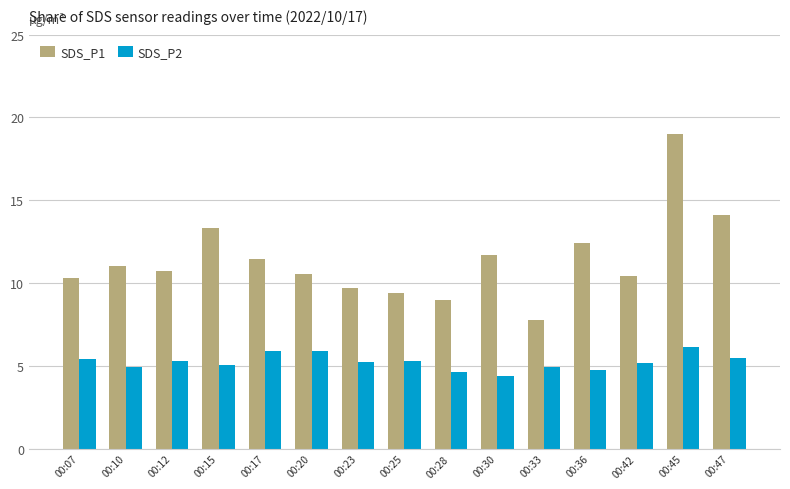

At how many categories does at least one series exceed 10?

11